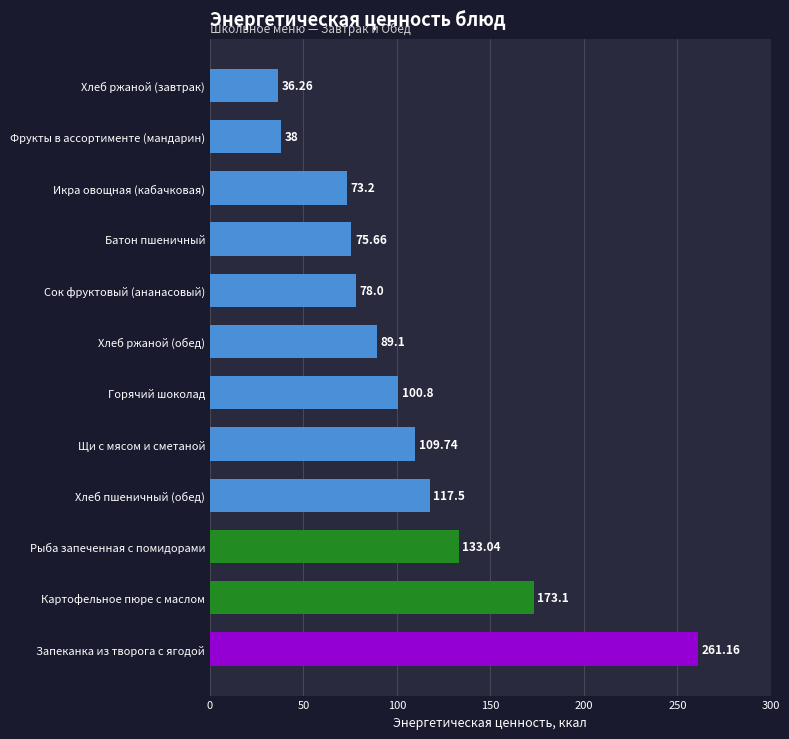

Rank the categories by value from lowest to highest.

Хлеб ржаной (завтрак), Фрукты в ассортименте (мандарин), Икра овощная (кабачковая), Батон пшеничный, Сок фруктовый (ананасовый), Хлеб ржаной (обед), Горячий шоколад, Щи с мясом и сметаной, Хлеб пшеничный (обед), Рыба запеченная с помидорами, Картофельное пюре с маслом, Запеканка из творога с ягодой